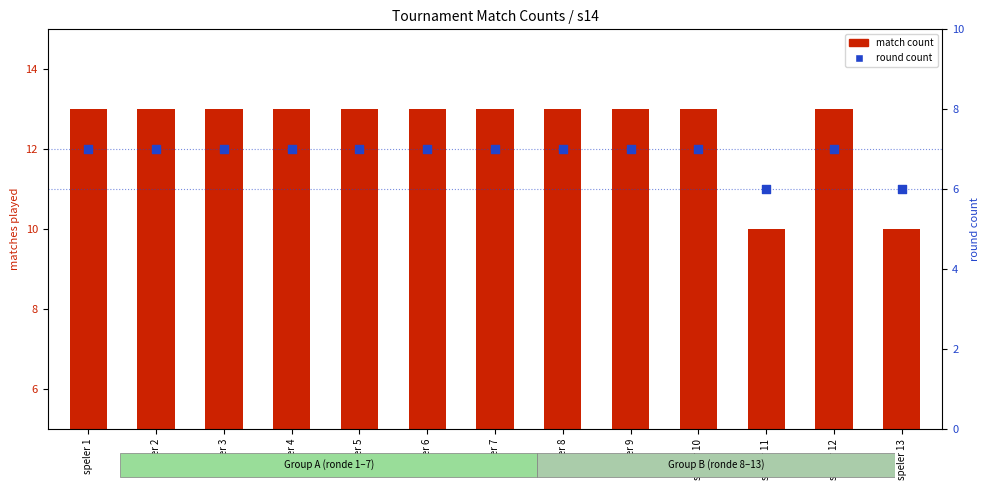

Which series has the largest total across all categories?

match count